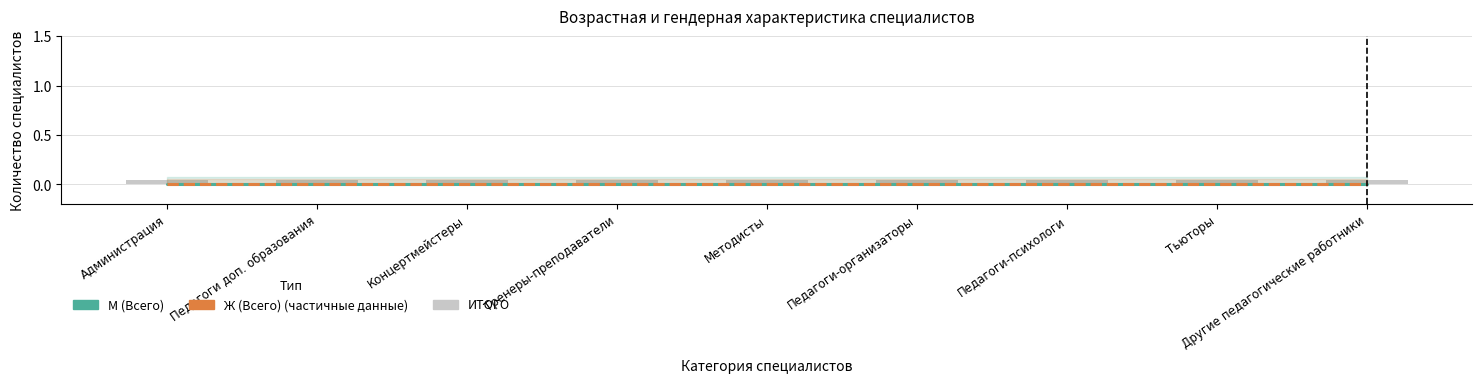

Which label corresponds to the smallest value in the chart?

Администрация